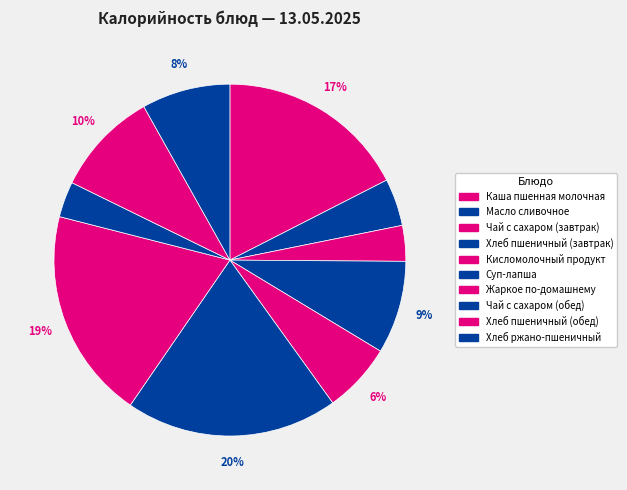

What is the total percentage of Каша пшенная молочная and Жаркое по-домашнему?

36.9%